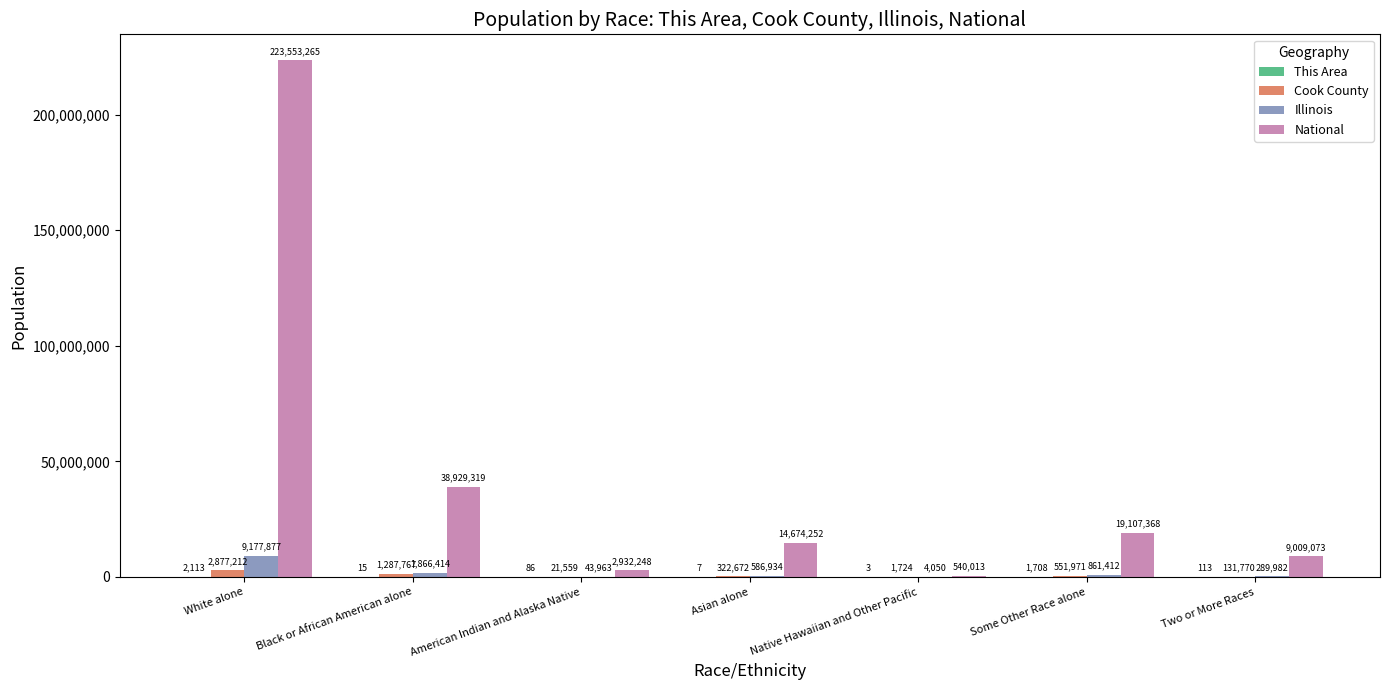

Between White alone and Black or African American alone, which series saw the biggest shift?

National